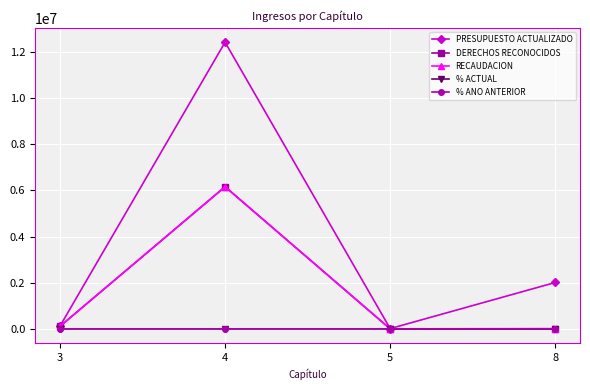

Does the chart display data point markers on the line(s)?

Yes